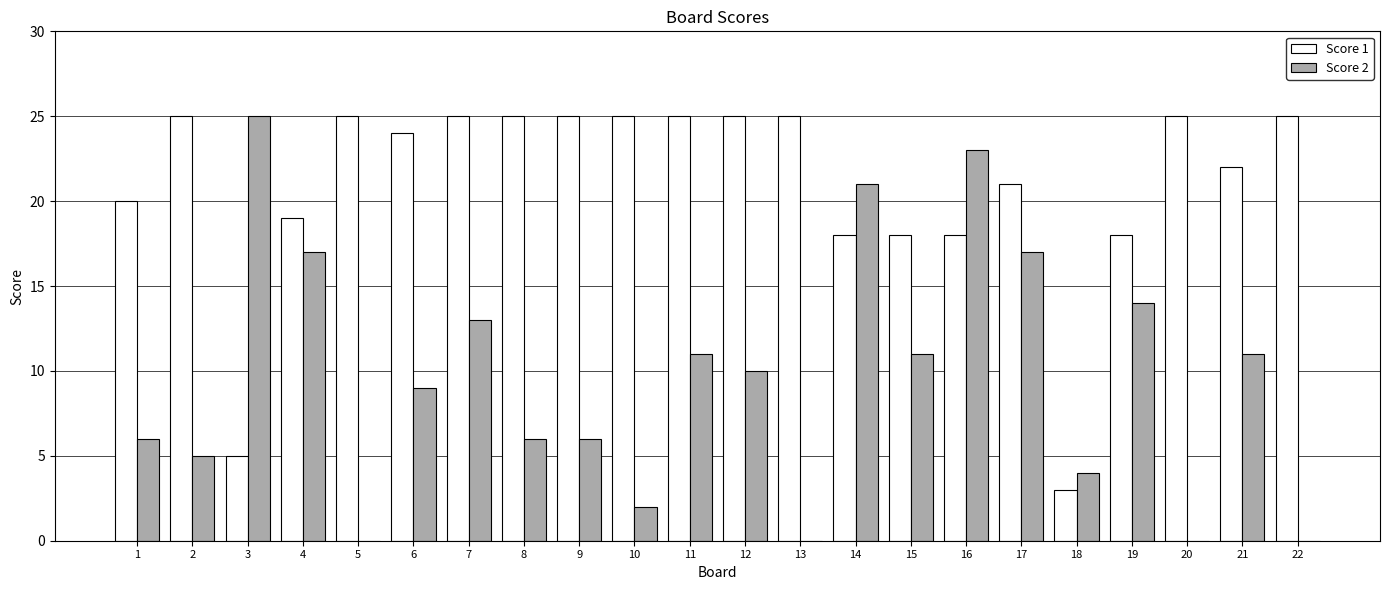

The Score 1 series shows 12 at 7. True or false?

False